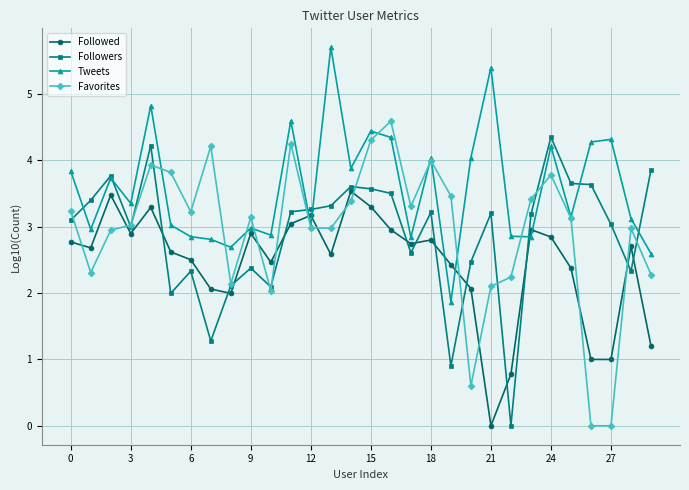

True or false: Favorites has more than 0 points higher than both neighbors.

True